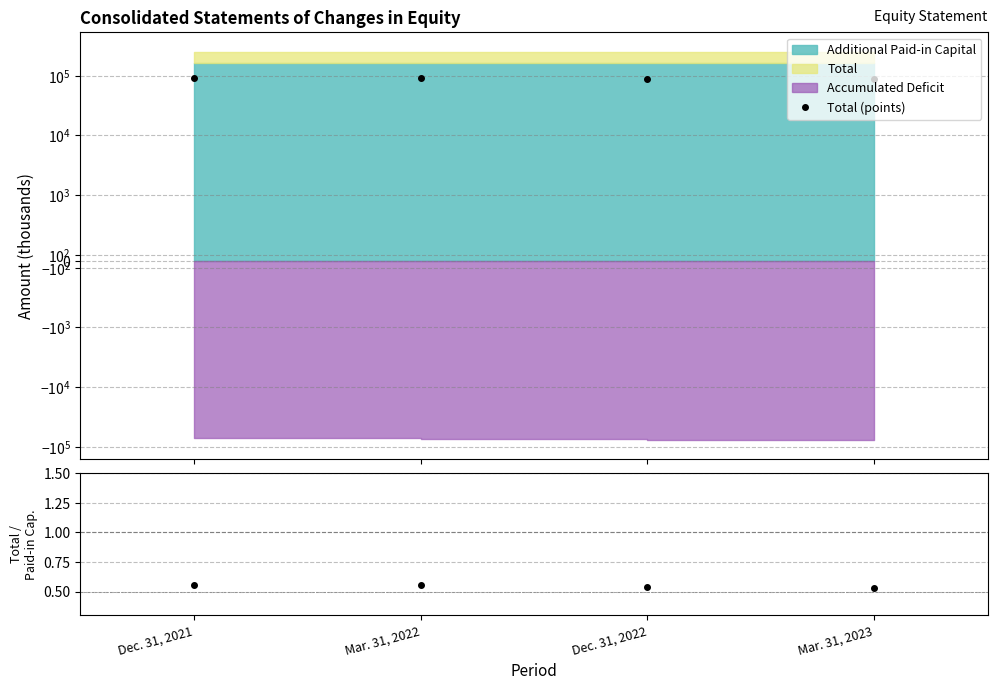

Read the Total / Paid-in Capital value at Mar. 31, 2022.

0.6